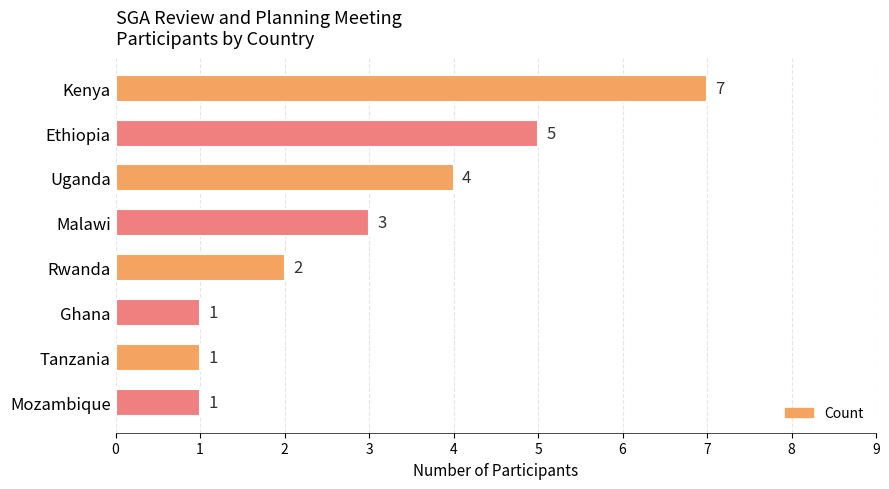

At which category does the chart reach its peak across all series?

Kenya